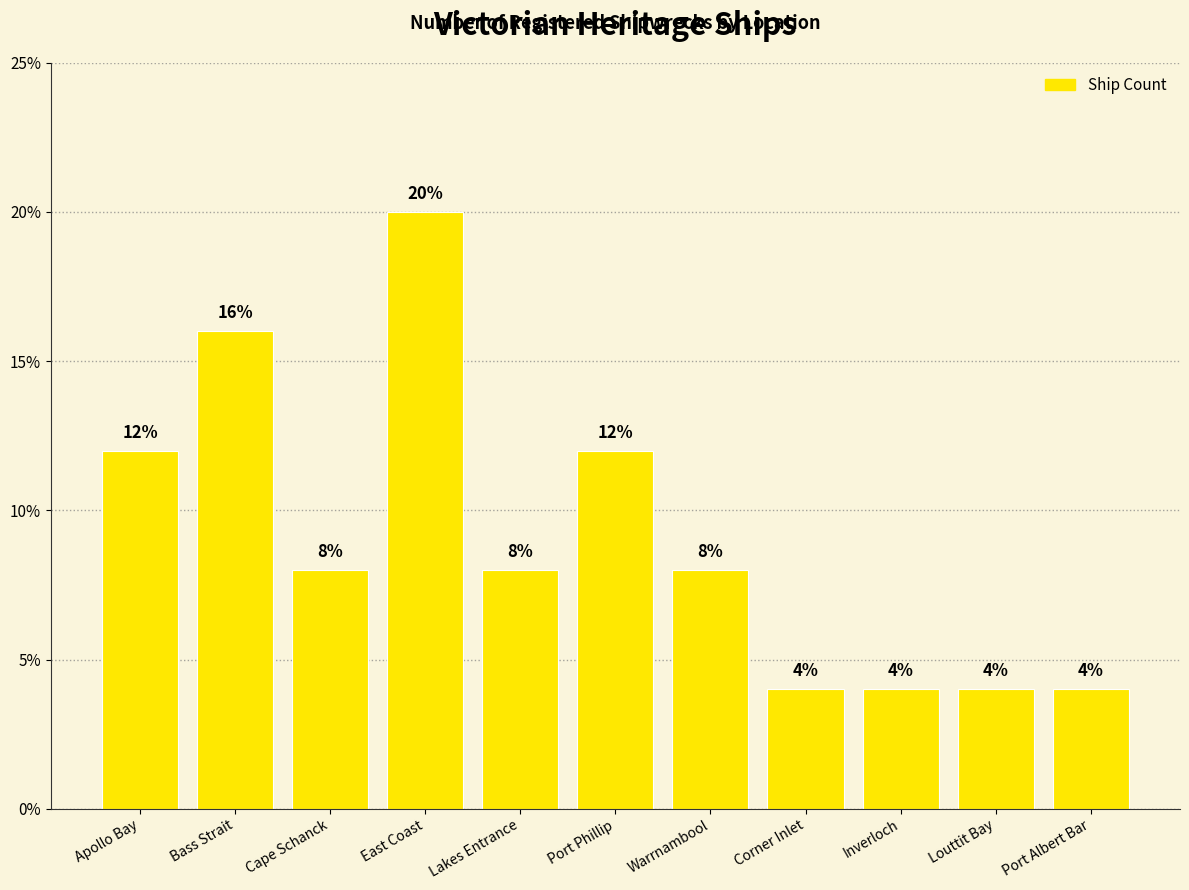

Where does the data first go above 8?

Apollo Bay